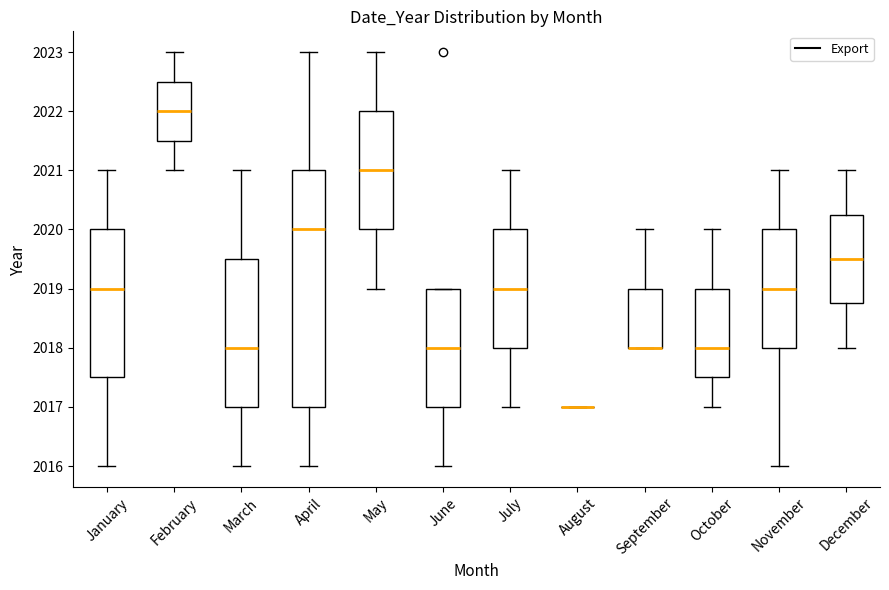

Where is the upper edge of the box for October on the y-axis? The values are not printed on the chart, so give them approximately, as read against the axis.

2019.0